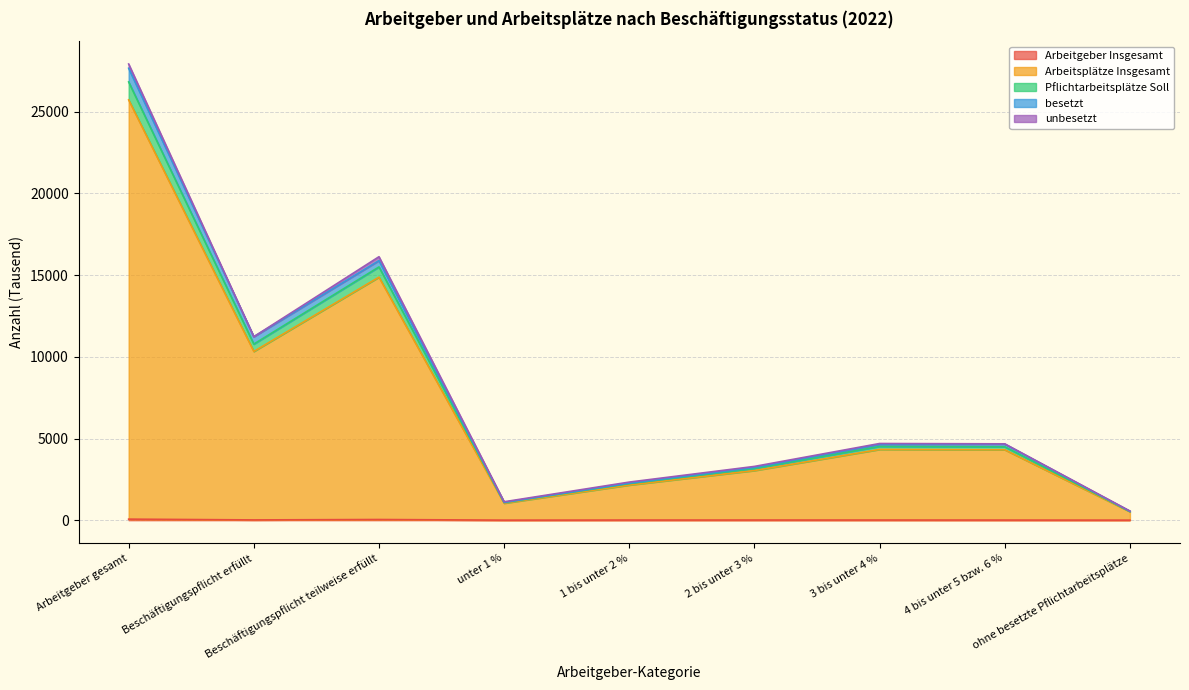

At which category is the sum across all series the highest?

Arbeitgeber gesamt